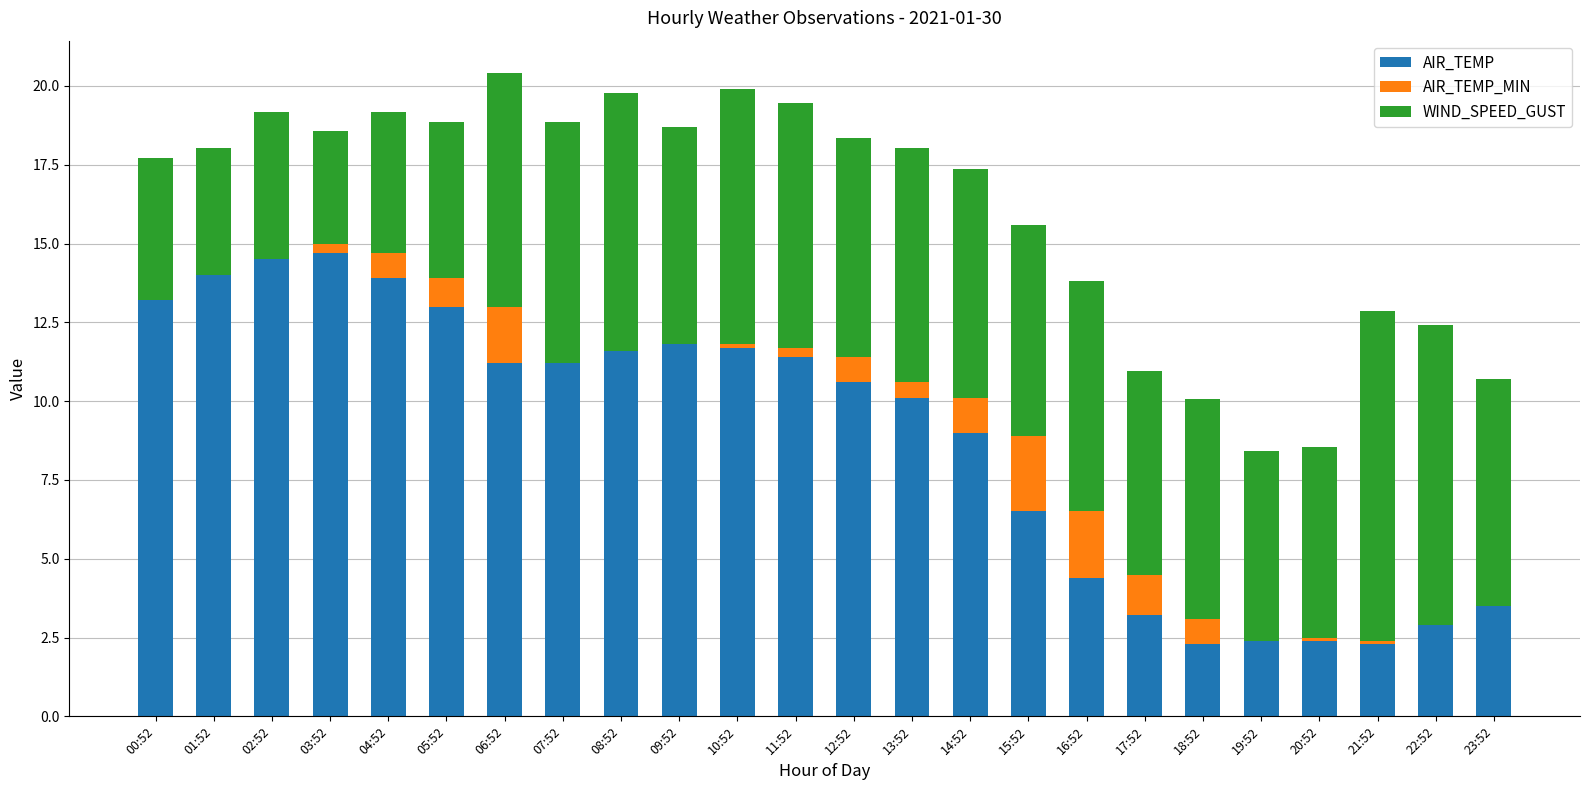

The AIR_TEMP series shows 5.9 at 00:52. True or false?

False